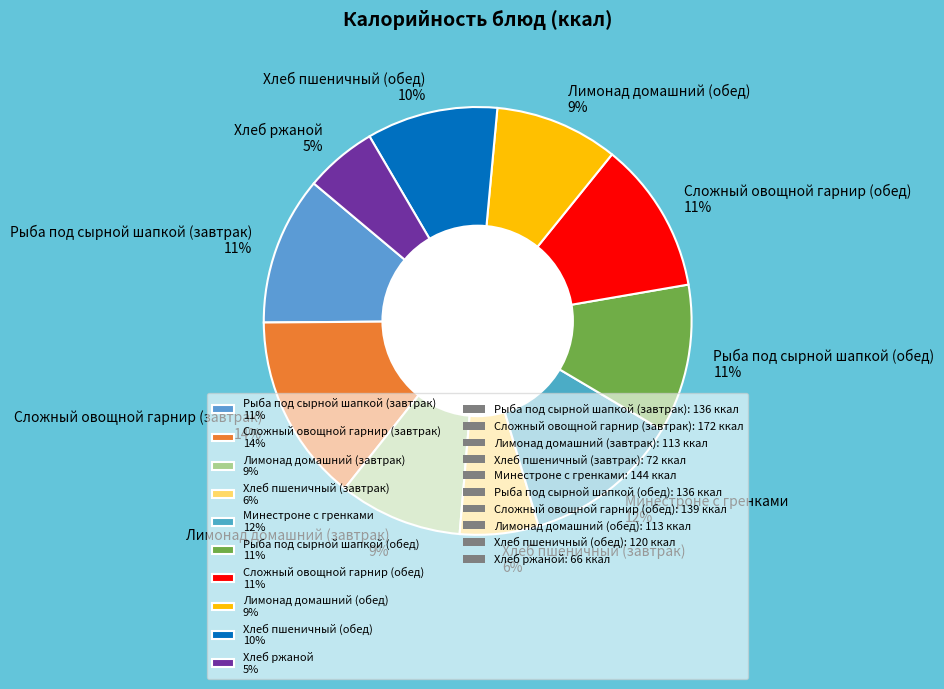

To the nearest percent, what is the average slice percentage?

10%